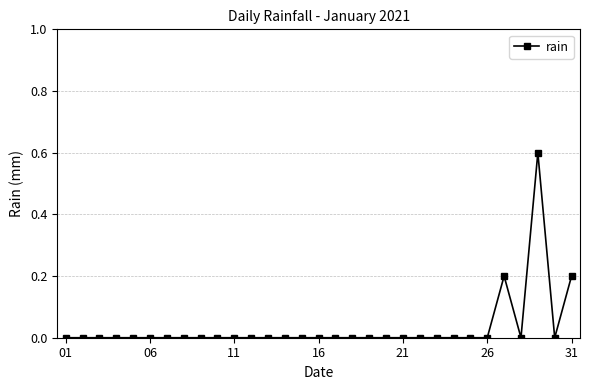

What is the value of the 31st point from the left?

0.2